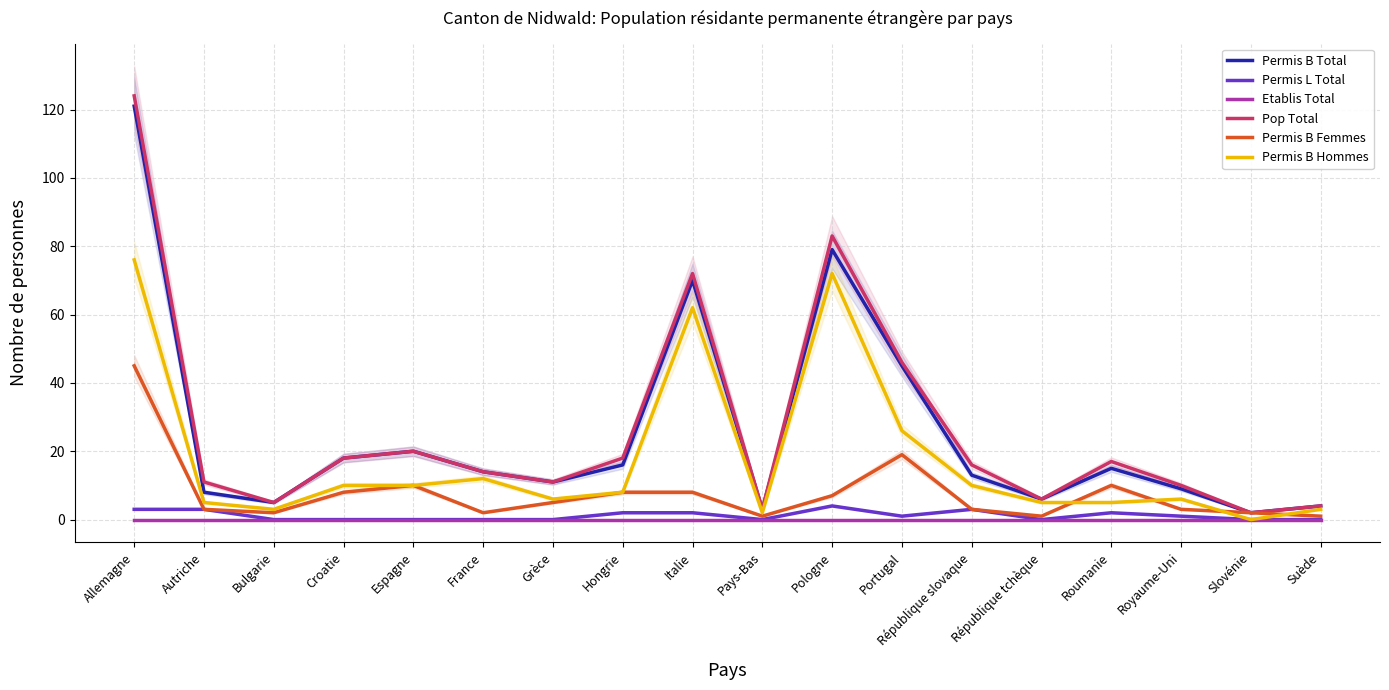

At which category does Permis B Femmes reach its first local peak?

Espagne